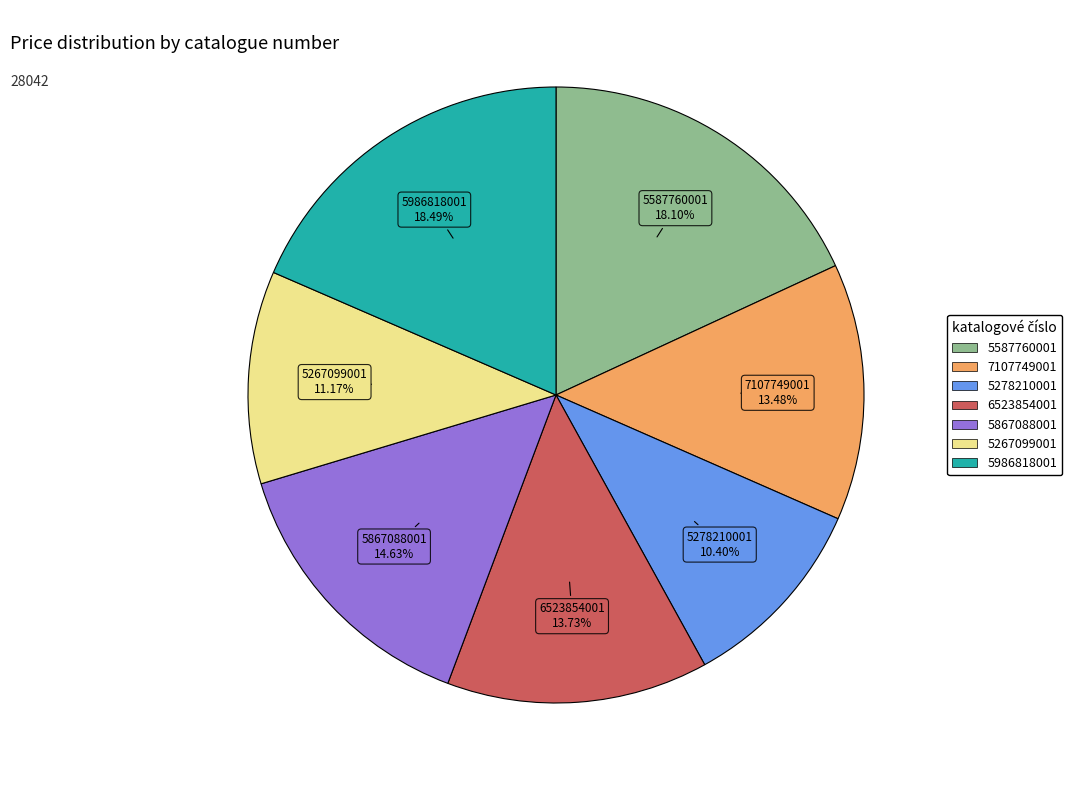

Count the number of slices in the pie.

7